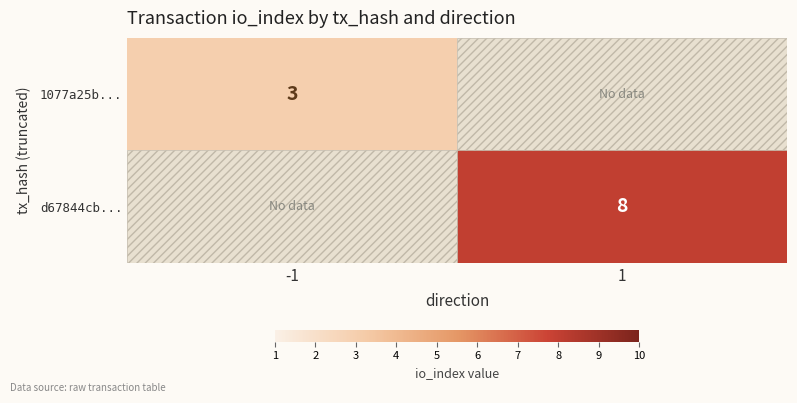

The 1077a25b... series shows 4 at -1. True or false?

False